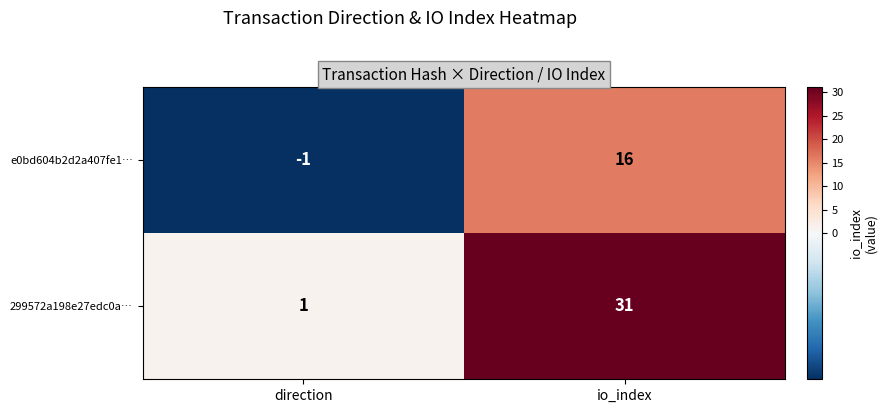

What is the difference between the highest and lowest values at direction?

2